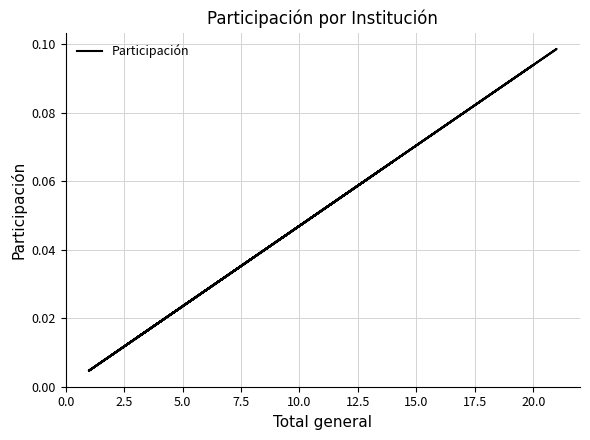

The value at 10.0 is 0.0. True or false?

False